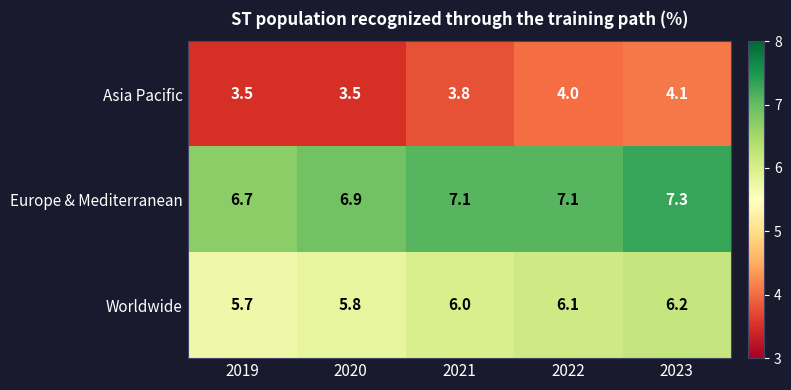

What is the difference between the maximum and minimum values in the Europe & Mediterranean series?

0.6